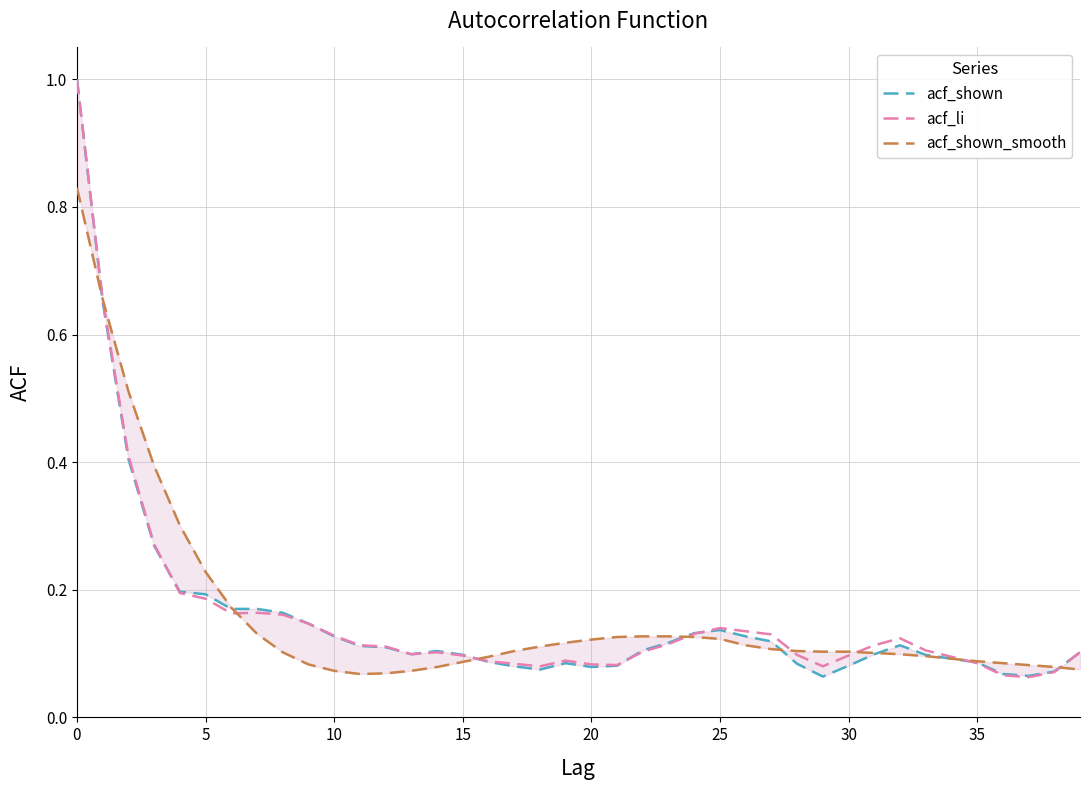

Which series has the largest total across all categories?

acf_li